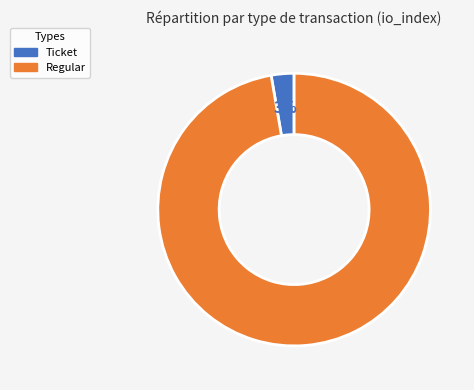

To the nearest percent, what is the combined percentage of Ticket and Regular?

100%